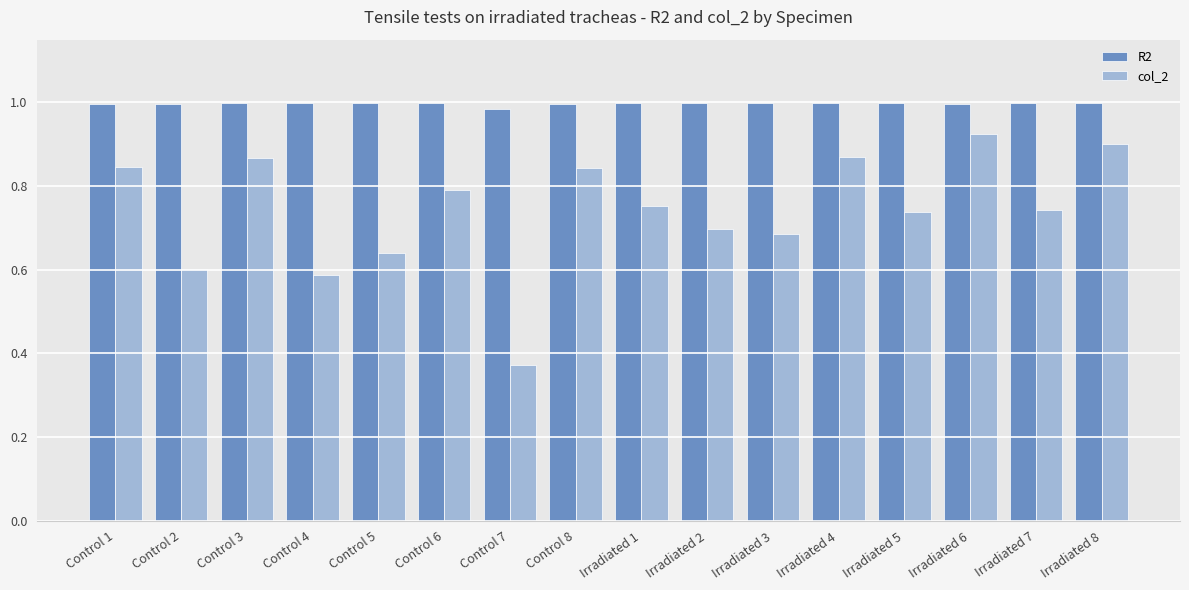

The R2 series shows 1.0 at Control 1. True or false?

True